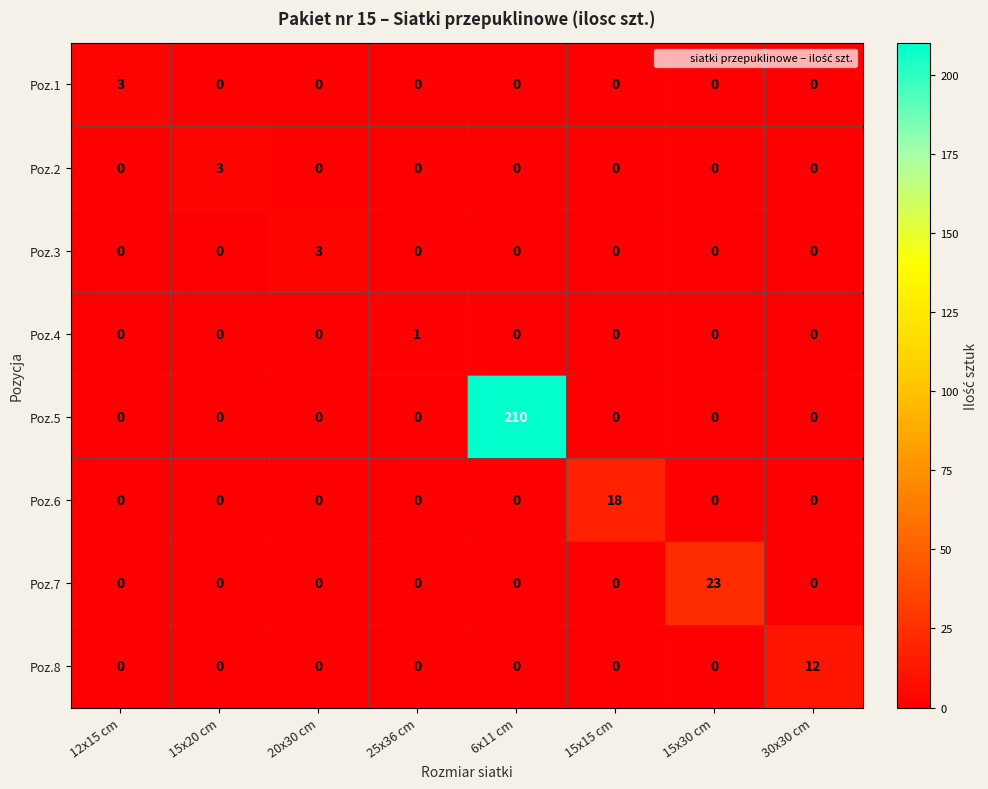

Between 25x36 cm and 15x15 cm, which series saw the biggest shift?

Poz.6